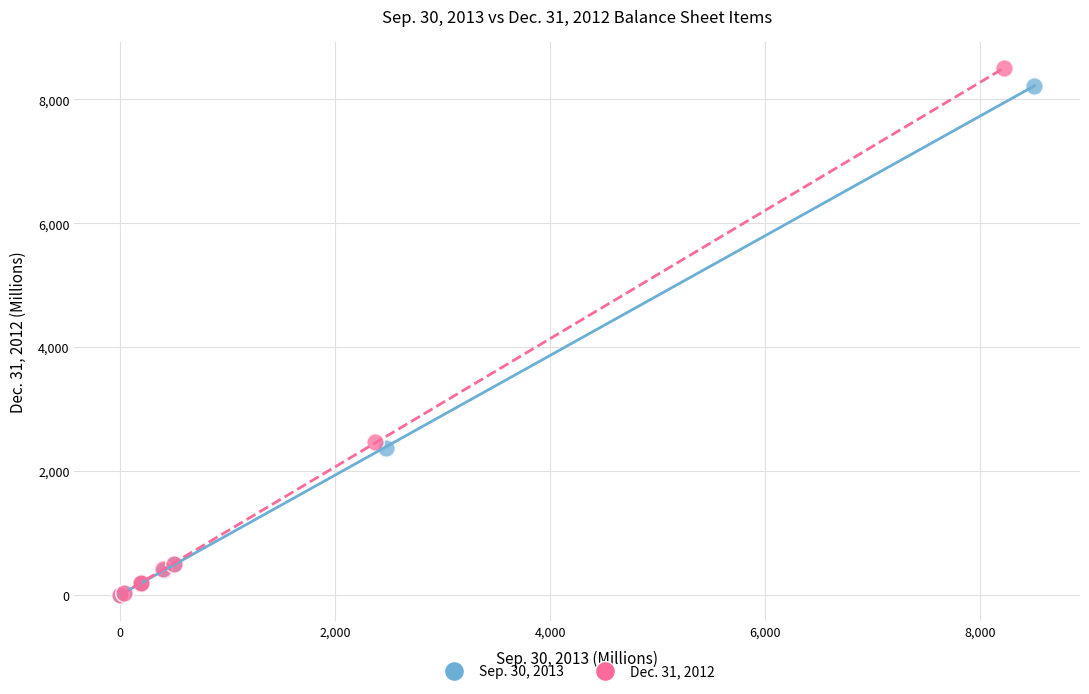

Which series has the widest spread of Y values?

Dec. 31, 2012